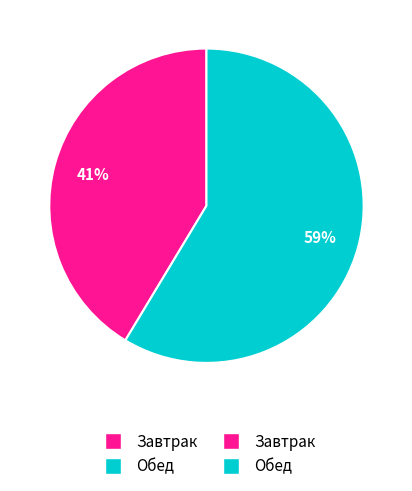

Is there a majority slice in this chart?

Yes